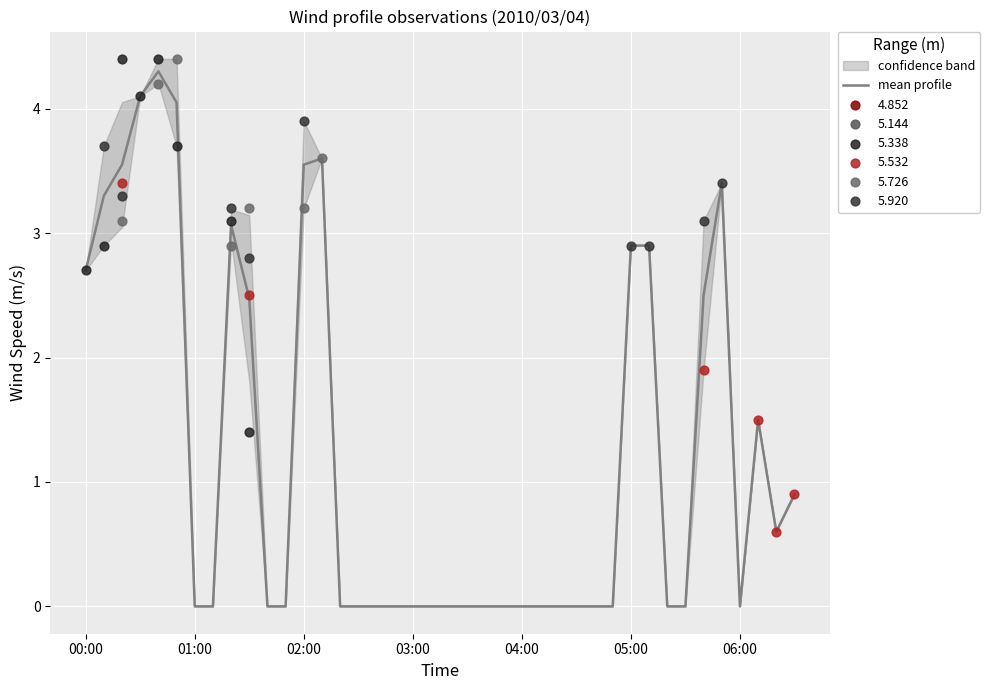

The value of mean profile at 06:00 is 1.7. True or false?

False